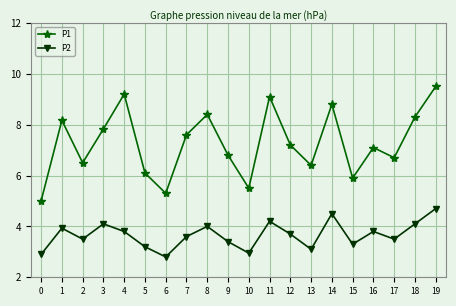

True or false: P1 has more than 0 interior local peaks.

True